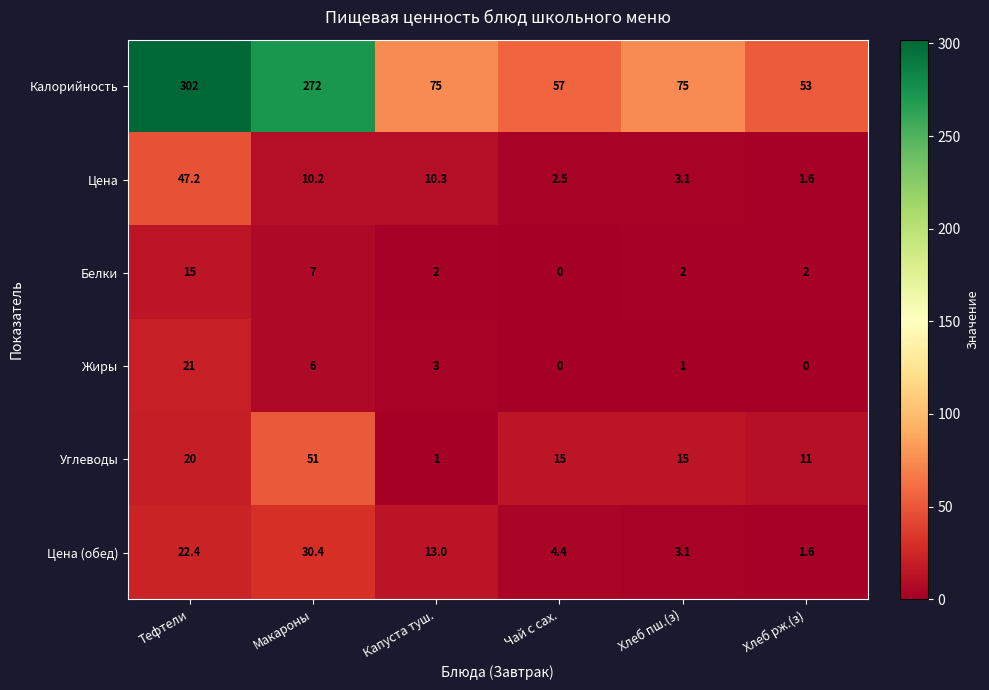

Where does the Цена series first go above 10?

Тефтели